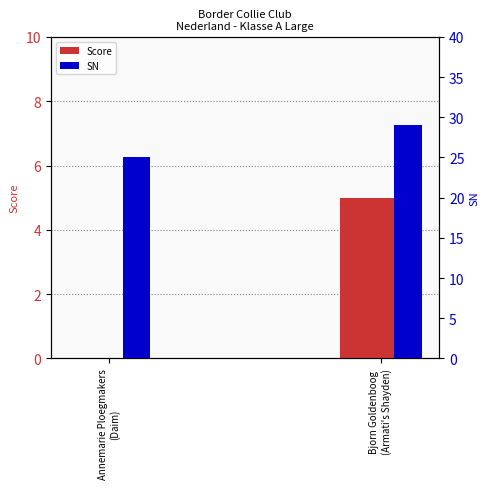

At which category is the sum across all series the highest?

Bjorn Goldenboog
(Armati's Shayden)